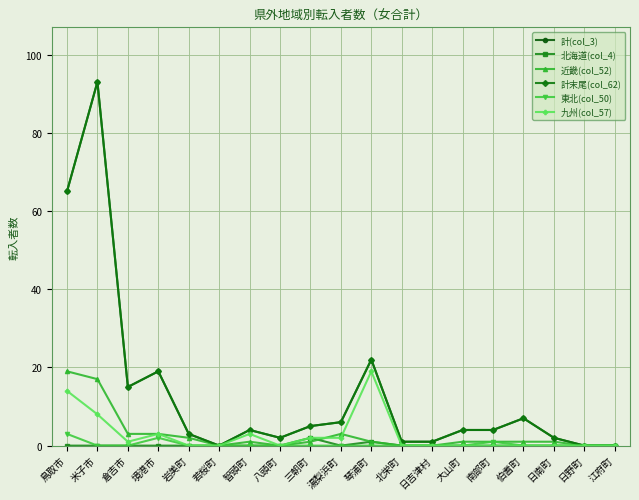

Reading right to left, extract all data points from this chart.

計(col_3): 江府町=0	日野町=0	日南町=2	伯耆町=7	南部町=4	大山町=4	日吉津村=1	北栄町=1	琴浦町=22	湯梨浜町=6	三朝町=5	八頭町=2	智頭町=4	若桜町=0	岩美町=3	境港市=19	倉吉市=15	米子市=93	鳥取市=65
北海道(col_4): 江府町=0	日野町=0	日南町=0	伯耆町=0	南部町=0	大山町=0	日吉津村=0	北栄町=0	琴浦町=1	湯梨浜町=0	三朝町=2	八頭町=0	智頭町=0	若桜町=0	岩美町=0	境港市=0	倉吉市=0	米子市=0	鳥取市=0
近畿(col_52): 江府町=0	日野町=0	日南町=1	伯耆町=1	南部町=1	大山町=1	日吉津村=0	北栄町=0	琴浦町=1	湯梨浜町=3	三朝町=1	八頭町=0	智頭町=1	若桜町=0	岩美町=2	境港市=3	倉吉市=3	米子市=17	鳥取市=19
計末尾(col_62): 江府町=0	日野町=0	日南町=2	伯耆町=7	南部町=4	大山町=4	日吉津村=1	北栄町=1	琴浦町=22	湯梨浜町=6	三朝町=5	八頭町=2	智頭町=4	若桜町=0	岩美町=3	境港市=19	倉吉市=15	米子市=93	鳥取市=65
東北(col_50): 江府町=0	日野町=0	日南町=0	伯耆町=0	南部町=1	大山町=0	日吉津村=0	北栄町=0	琴浦町=0	湯梨浜町=0	三朝町=0	八頭町=0	智頭町=0	若桜町=0	岩美町=0	境港市=2	倉吉市=0	米子市=0	鳥取市=3
九州(col_57): 江府町=0	日野町=0	日南町=0	伯耆町=0	南部町=0	大山町=0	日吉津村=0	北栄町=0	琴浦町=19	湯梨浜町=2	三朝町=2	八頭町=0	智頭町=3	若桜町=0	岩美町=0	境港市=3	倉吉市=1	米子市=8	鳥取市=14